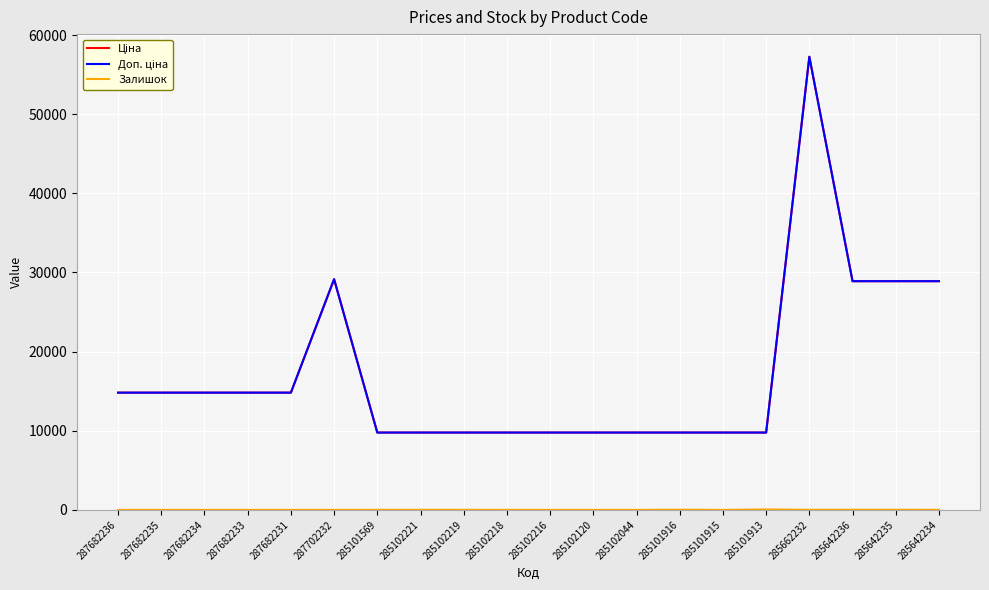

Reading left to right, extract all data points from this chart.

Ціна: 287682236=14817.6	287682235=14817.6	287682234=14817.6	287682233=14817.6	287682231=14817.6	287702232=29152.3	285101569=9775.5	285102221=9775.5	285102219=9775.5	285102218=9775.5	285102216=9775.5	285102120=9775.5	285102044=9775.5	285101916=9775.5	285101915=9775.5	285101913=9775.5	285662232=57258.0	285642236=28901.7	285642235=28901.7	285642234=28901.7
Доп. ціна: 287682236=14817.6	287682235=14817.6	287682234=14817.6	287682233=14817.6	287682231=14817.6	287702232=29152.3	285101569=9775.5	285102221=9775.5	285102219=9775.5	285102218=9775.5	285102216=9775.5	285102120=9775.5	285102044=9775.5	285101916=9775.5	285101915=9775.5	285101913=9775.5	285662232=57258.0	285642236=28901.7	285642235=28901.7	285642234=28901.7
Залишок: 287682236=0.0	287682235=0.0	287682234=0.0	287682233=0.0	287682231=0.0	287702232=0.0	285101569=7.0	285102221=11.0	285102219=11.0	285102218=3.0	285102216=0.0	285102120=0.0	285102044=1.0	285101916=26.0	285101915=0.0	285101913=58.0	285662232=13.0	285642236=16.0	285642235=14.0	285642234=10.0